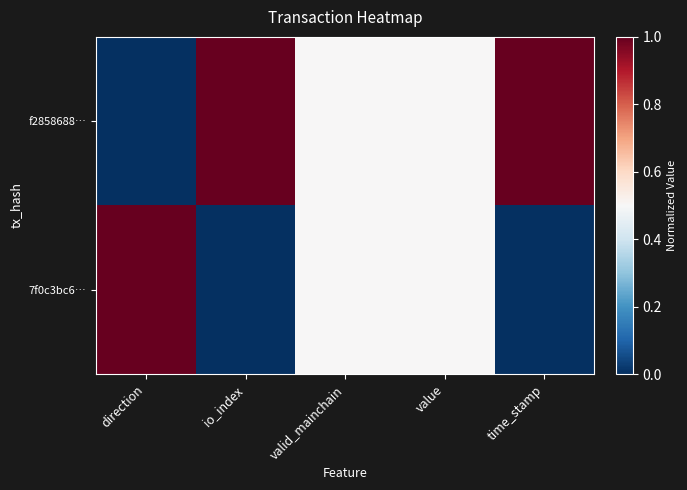

Between time_stamp and value, which is larger?

time_stamp